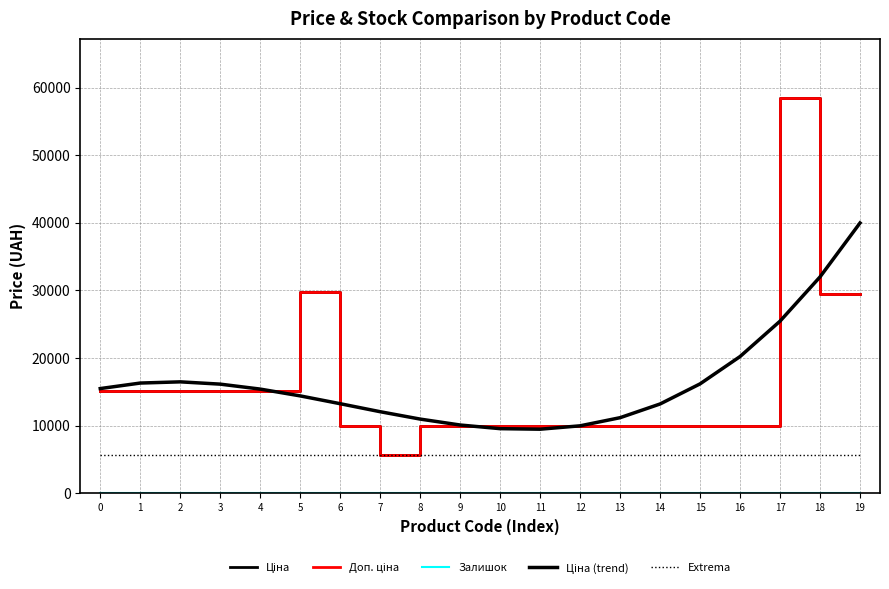

What is the value of the Доп. ціна point at the 11th from the left?

9975.0